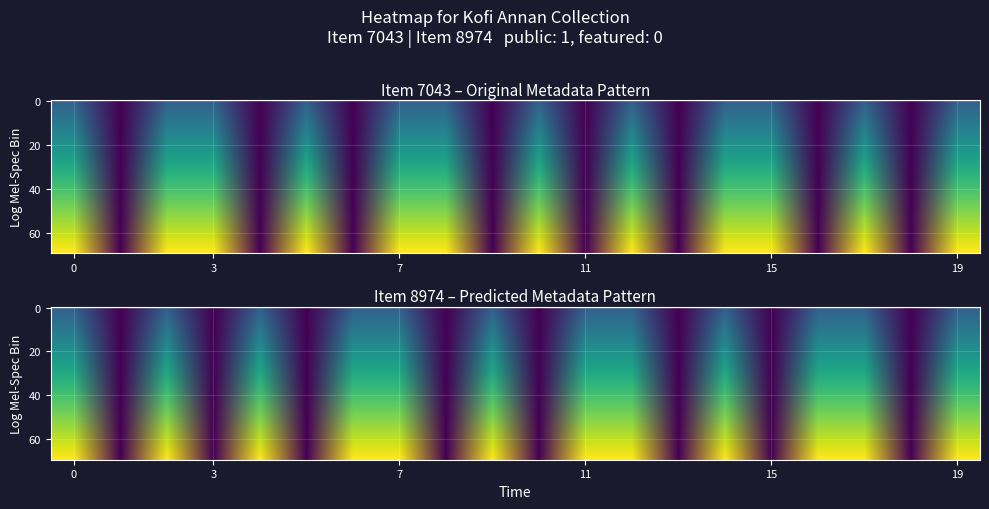

Rank the series at public from lowest to highest value.

Item 7043, Item 8974